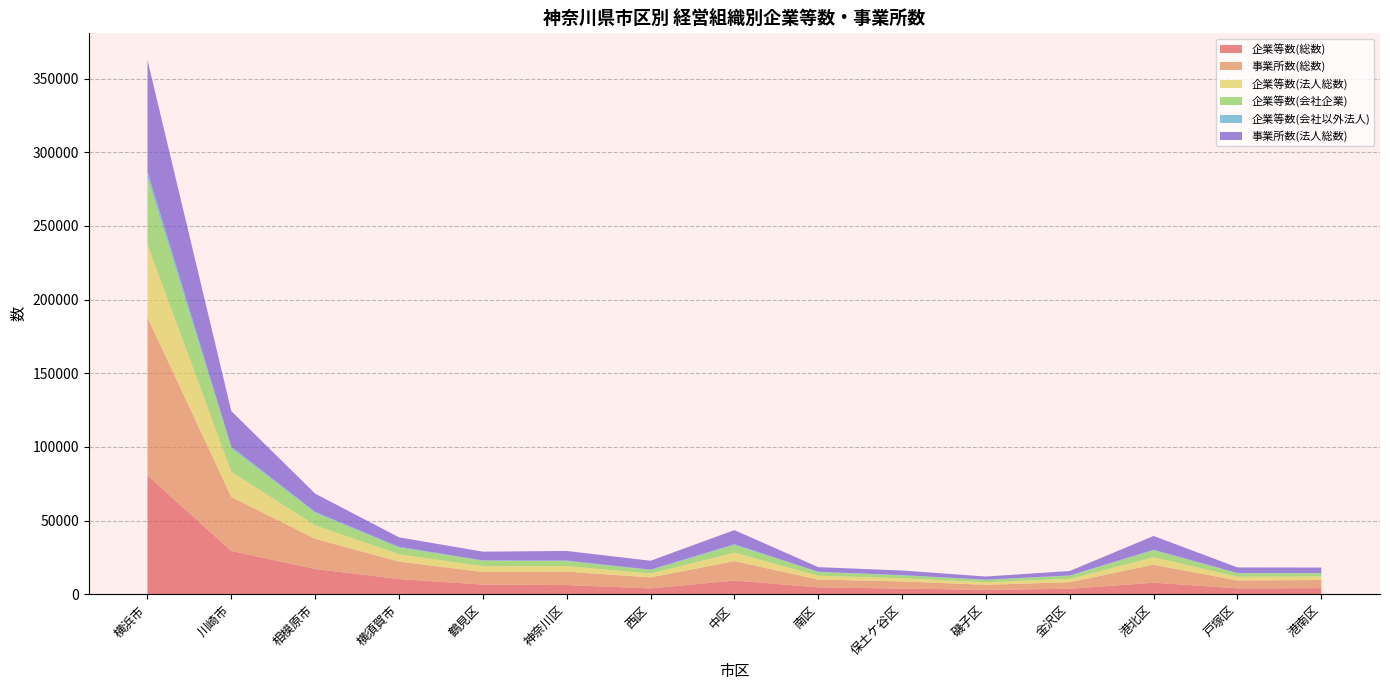

Reading left to right, extract all data points from this chart.

企業等数(総数): 横浜市=80742	川崎市=29438	相模原市=17208	横須賀市=10367	鶴見区=6613	神奈川区=6302	西区=4032	中区=9346	南区=4776	保土ケ谷区=3883	磯子区=3059	金沢区=3756	港北区=7892	戸塚区=4096	港南区=4212
事業所数(総数): 横浜市=107217	川崎市=36693	相模原市=20453	横須賀市=11835	鶴見区=8570	神奈川区=9120	西区=7434	中区=13179	南区=5242	保土ケ谷区=4867	磯子区=3428	金沢区=4490	港北区=12195	戸塚区=5305	港南区=5533
企業等数(法人総数): 横浜市=49484	川崎市=17036	相模原市=9162	横須賀市=5026	鶴見区=3942	神奈川区=3743	西区=2642	中区=5754	南区=2658	保土ケ谷区=2150	磯子区=1750	金沢区=2296	港北区=5081	戸塚区=2555	港南区=2378
企業等数(会社企業): 横浜市=45179	川崎市=15885	相模原市=8506	横須賀市=4465	鶴見区=3708	神奈川区=3384	西区=2414	中区=5132	南区=2419	保土ケ谷区=1946	磯子区=1548	金沢区=2086	港北区=4739	戸塚区=2304	港南区=2167
企業等数(会社以外法人): 横浜市=4305	川崎市=1151	相模原市=656	横須賀市=561	鶴見区=234	神奈川区=359	西区=228	中区=622	南区=239	保土ケ谷区=204	磯子区=202	金沢区=210	港北区=342	戸塚区=251	港南区=211
事業所数(法人総数): 横浜市=75674	川崎市=24174	相模原市=12349	横須賀市=6450	鶴見区=5880	神奈川区=6543	西区=6035	中区=9564	南区=3112	保土ケ谷区=3121	磯子区=2105	金沢区=3009	港北区=9362	戸塚区=3747	港南区=3685